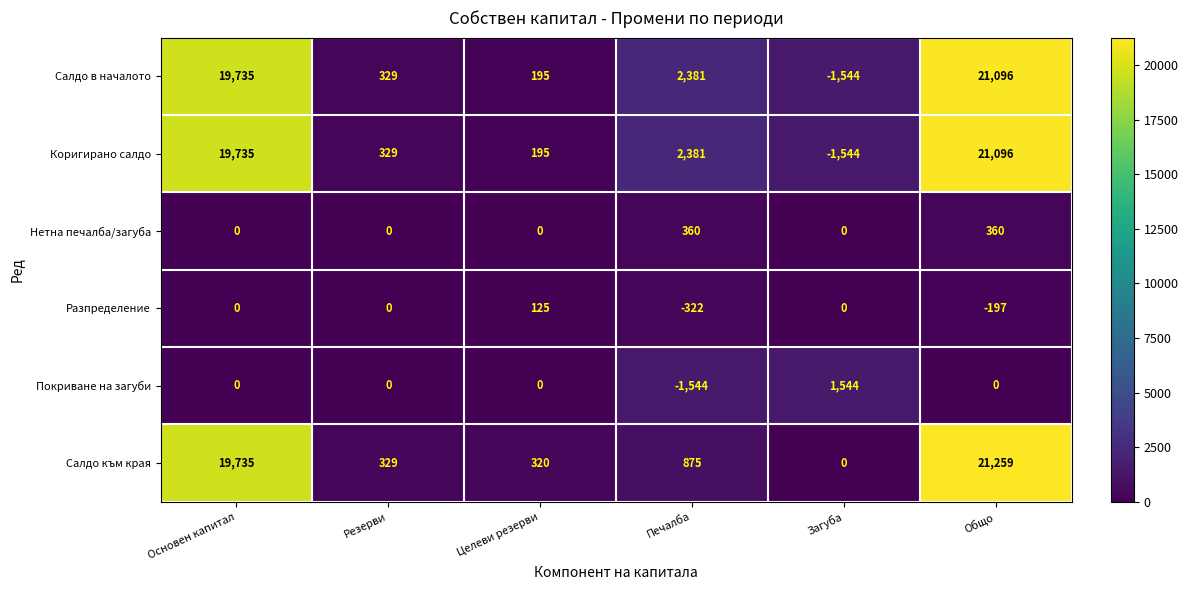

What is the spread (max minus min) of values at Основен капитал?

19735